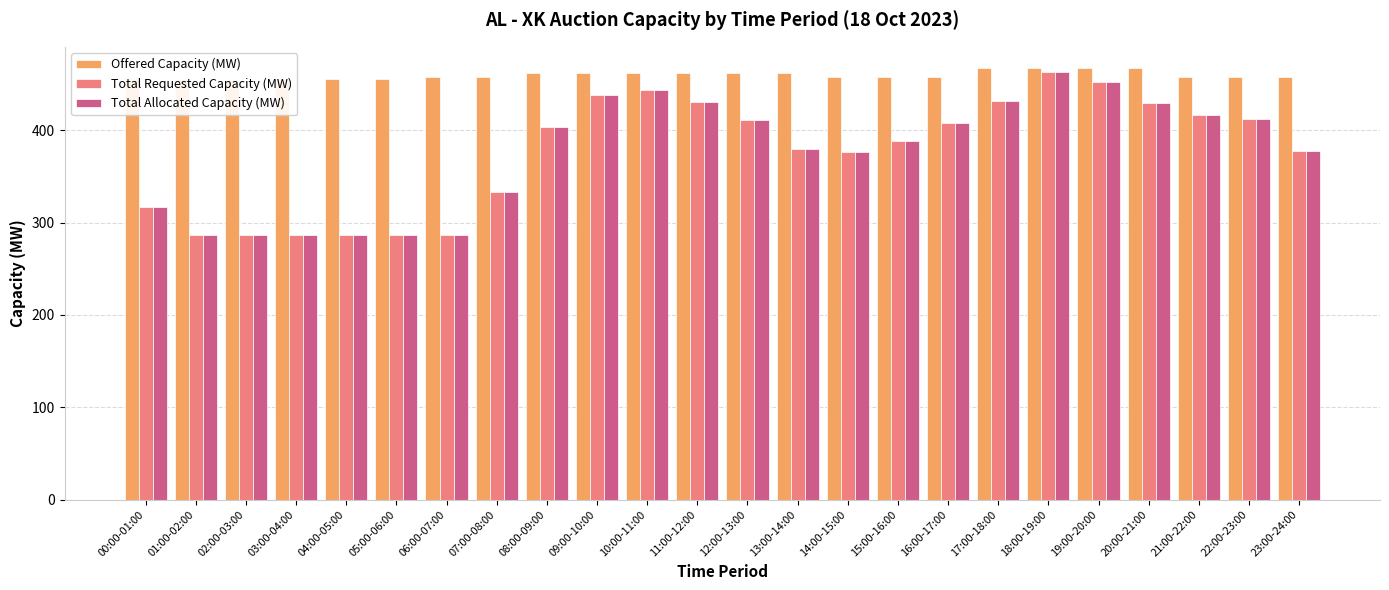

True or false: Total Requested Capacity (MW) has a value of 294 at 18:00-19:00.

False